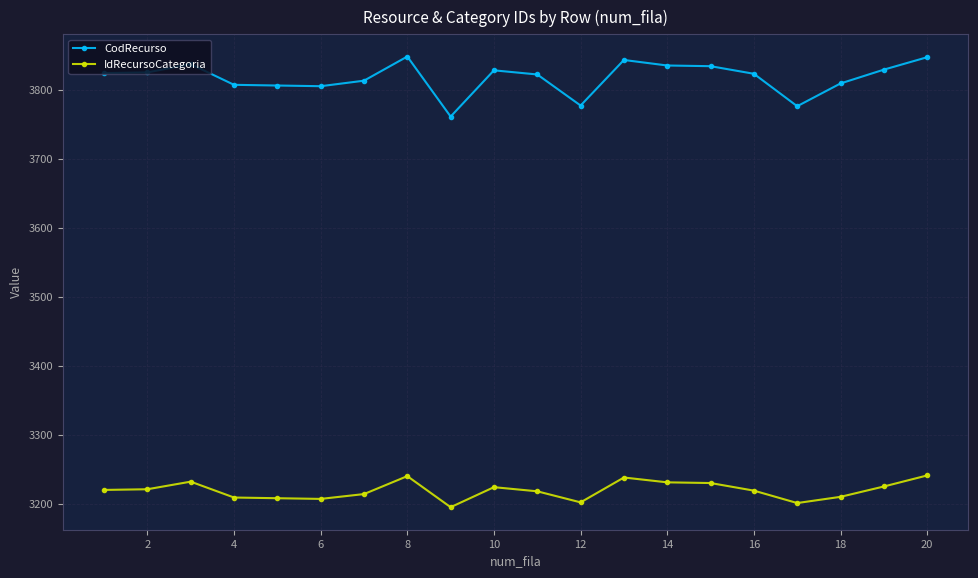

List the series in order of their overall mean, highest first.

CodRecurso, IdRecursoCategoria